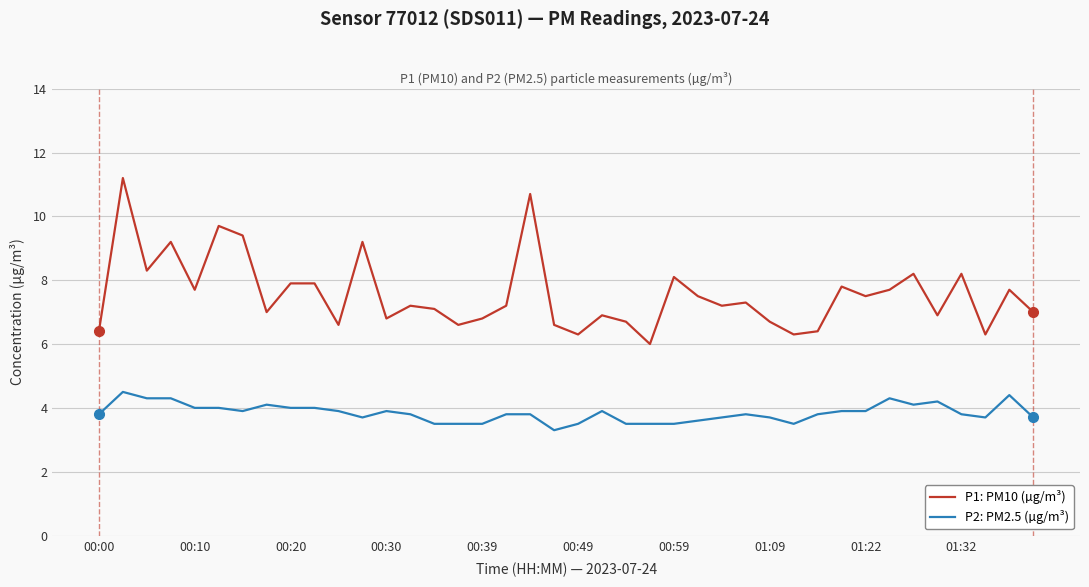

What is the difference between the maximum and minimum values in the P2: PM2.5 (µg/m³) series?

1.2